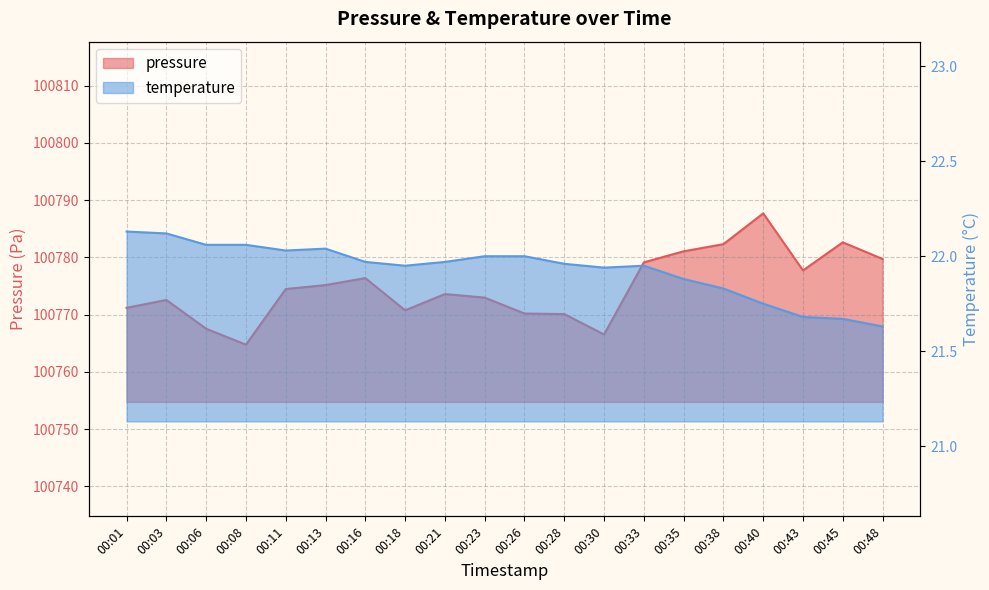

What is the total value across all series at 00:03?

100794.7